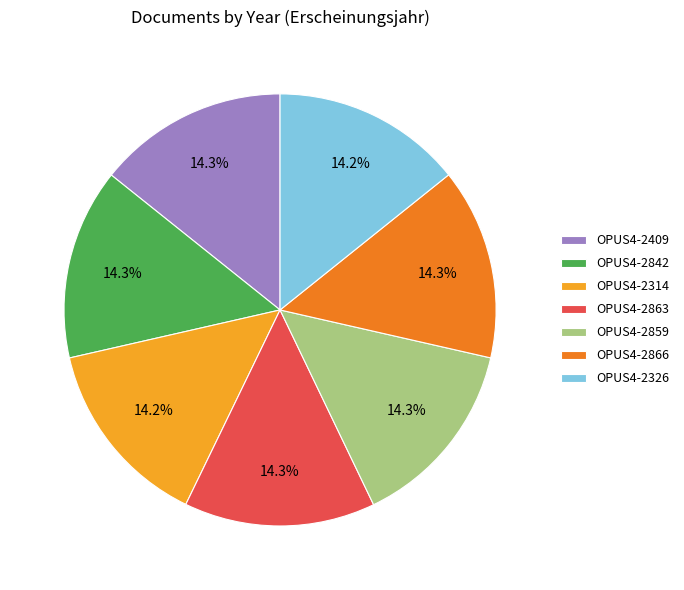

Count the number of slices in the pie.

7